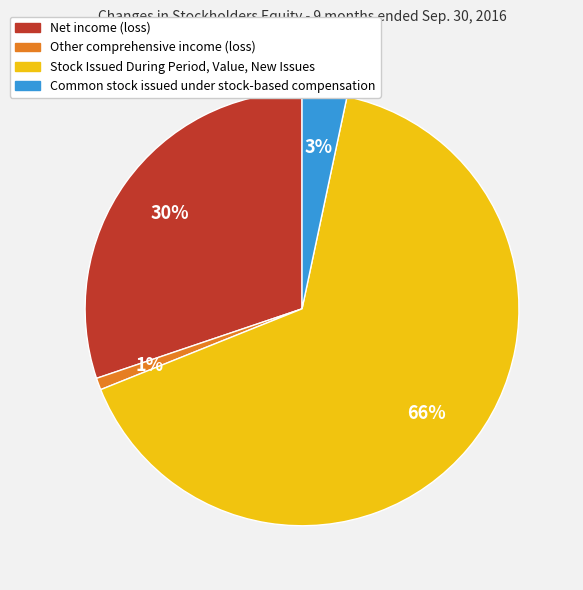

What is the largest slice in the pie chart?

Stock Issued During Period, Value, New Issues